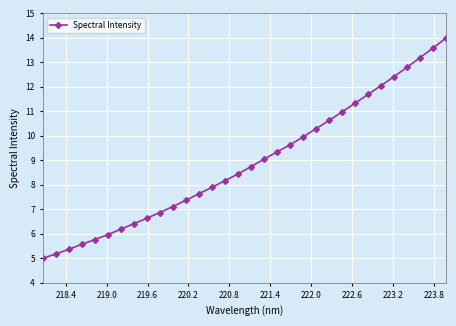

What is the difference between the maximum and minimum values?

9.0